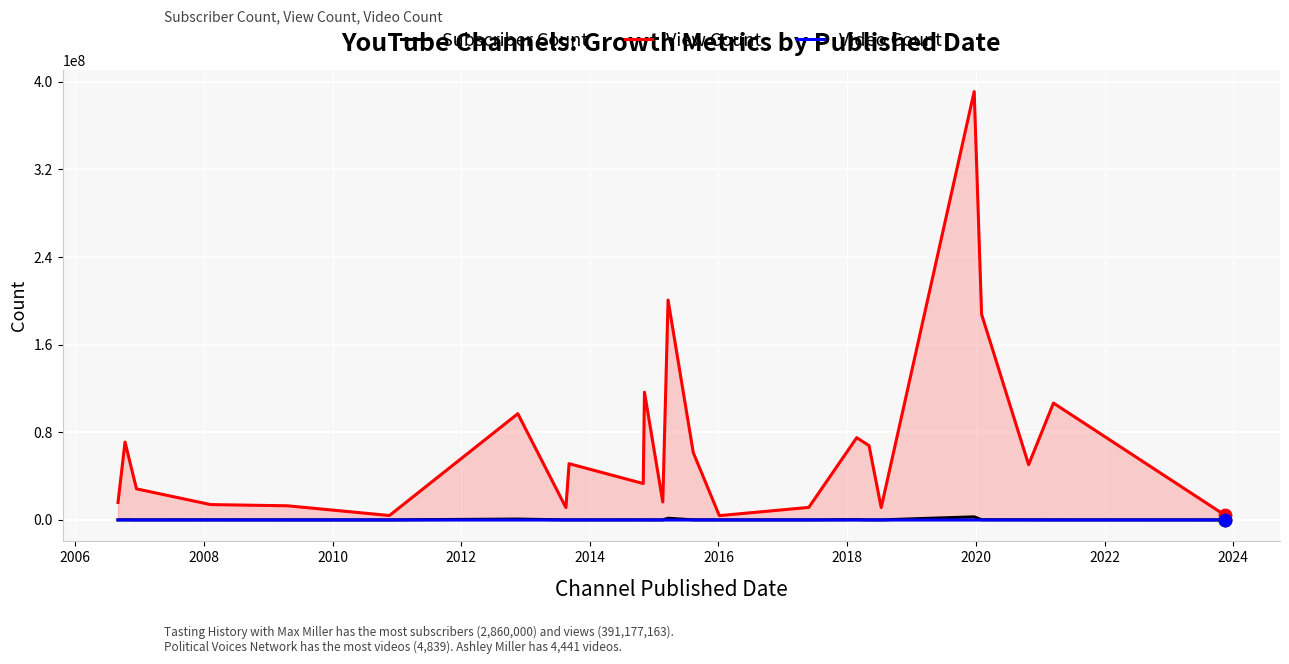

At how many categories does at least one series exceed 247035177?

1